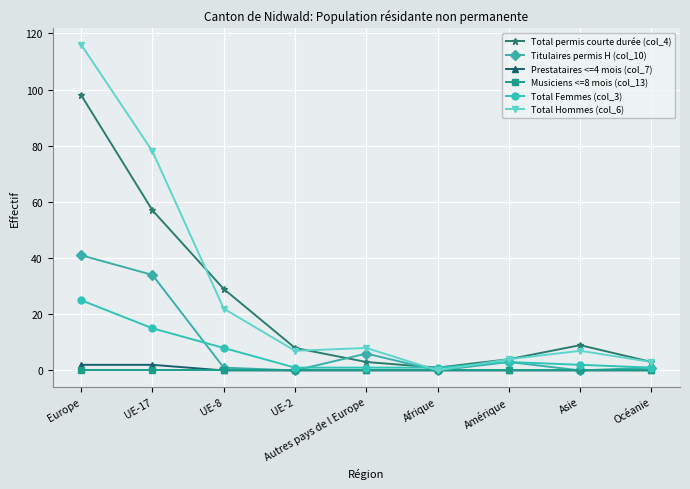

What is the label of the 2nd point from the right?

Asie